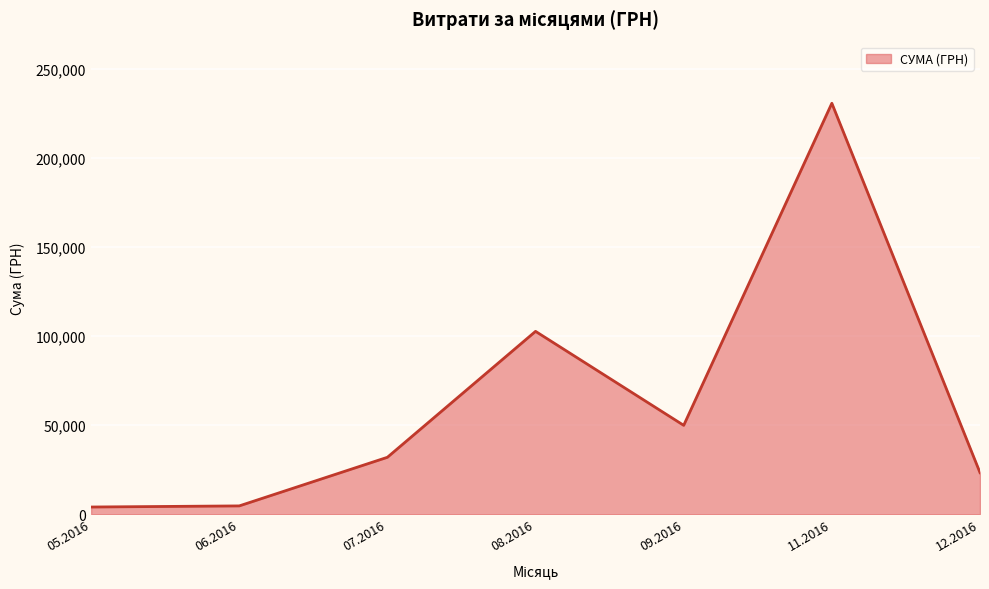

What is the difference between the maximum and minimum values?

226834.9